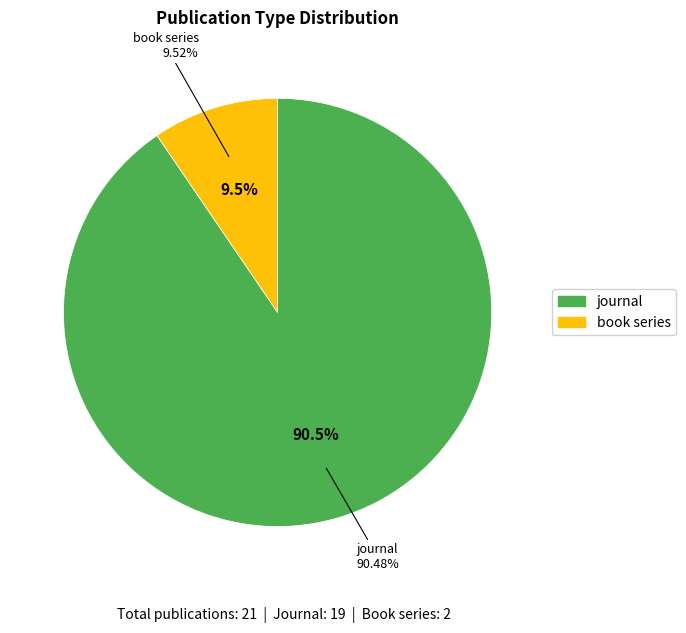

Does book series account for over 50% of the chart?

No